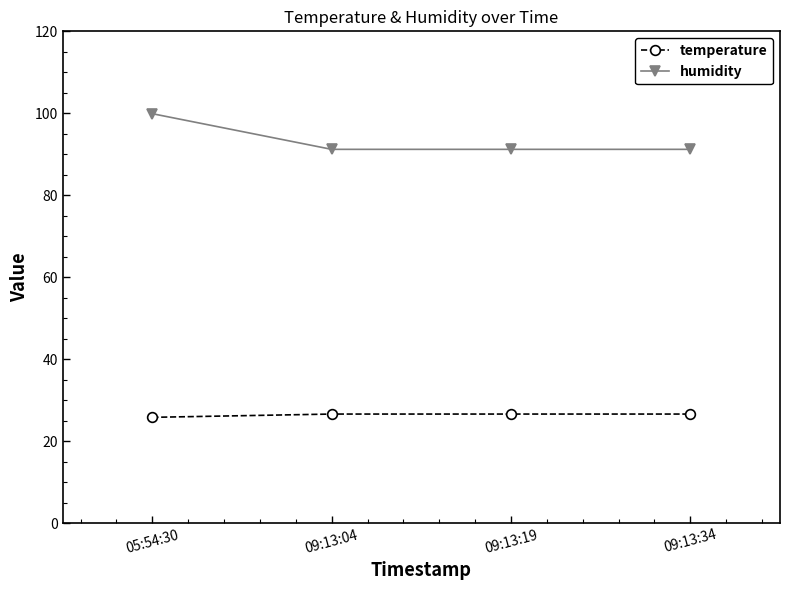

At which label does humidity reach its peak?

05:54:30